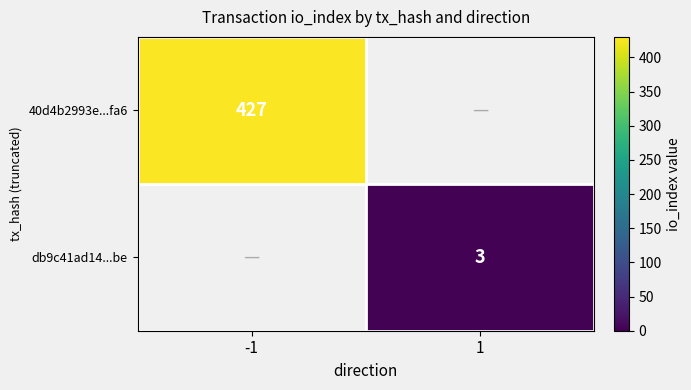

Is it true that db9c41ad14...be equals 1 at 1?

False